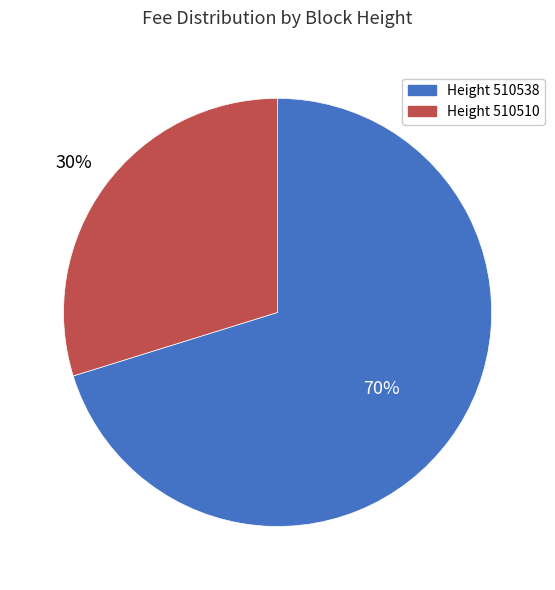

To the nearest percent, what is the average slice percentage?

50%